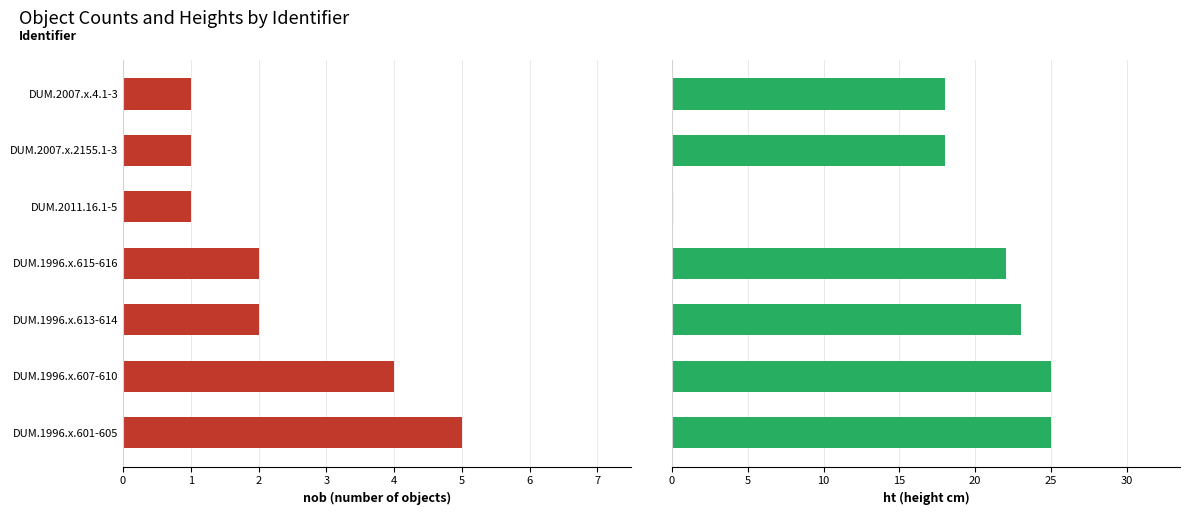

What is the value of the nob (number of objects) bar at the 7th from the left?

5